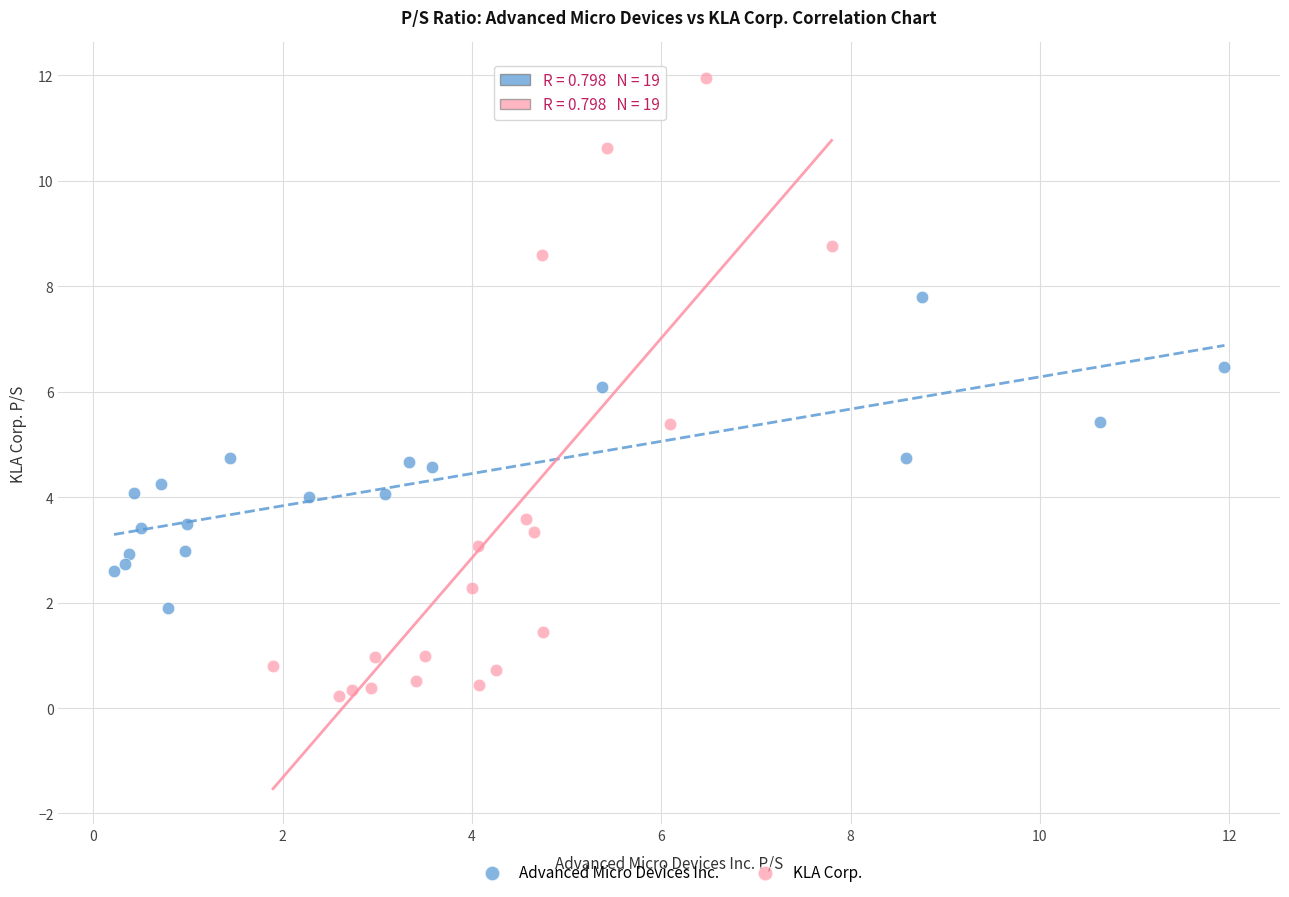

What are all the series names shown in the legend?

Advanced Micro Devices Inc., KLA Corp.